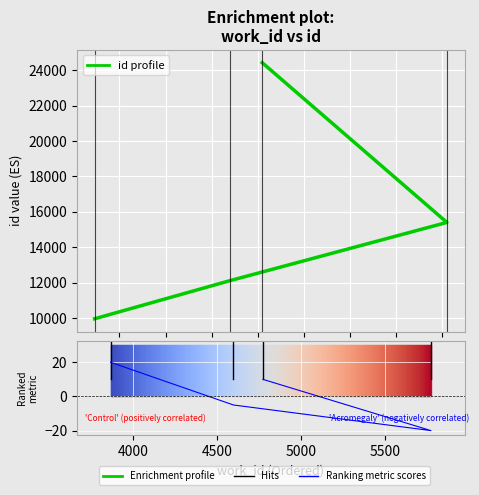

Which series has the largest total across all categories?

id